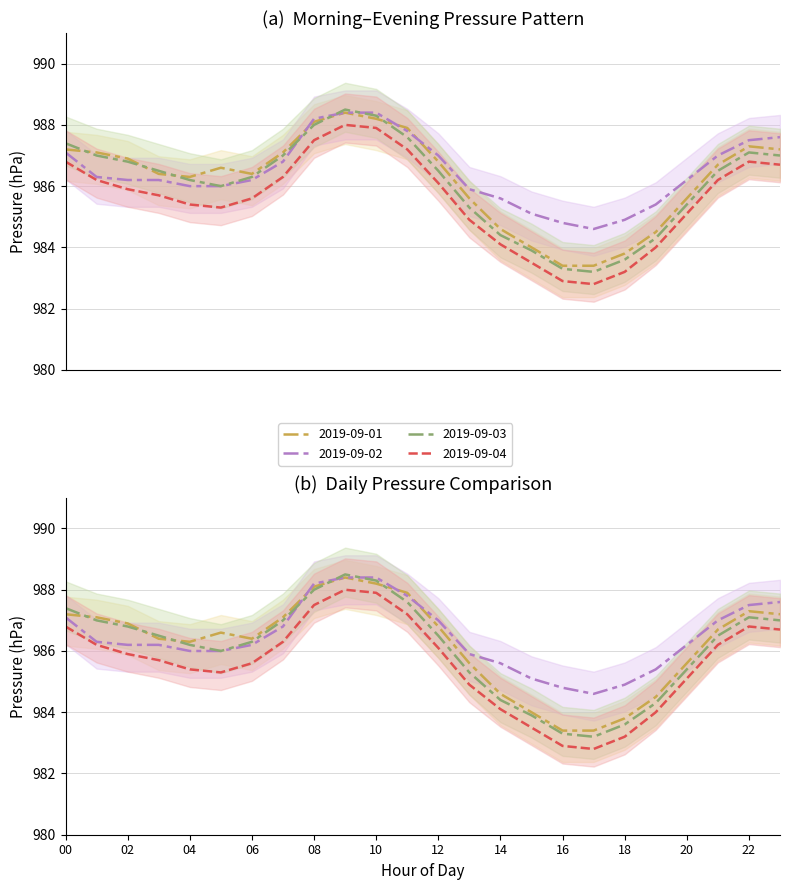

Is this an area chart (filled region under the line)?

No